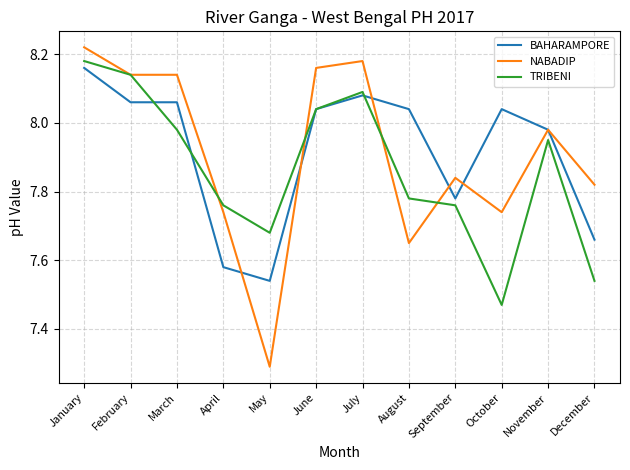

The BAHARAMPORE series shows 13.1 at June. True or false?

False